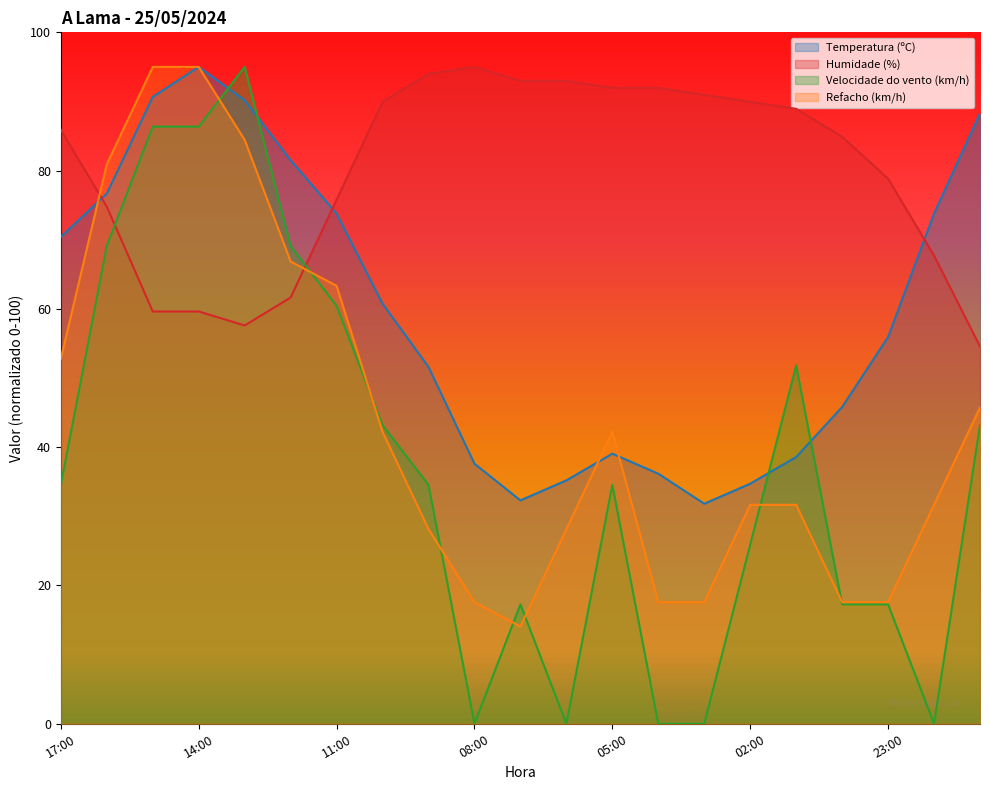

How many times do Temperatura (ºC) and Velocidade do vento (km/h) cross each other?

4